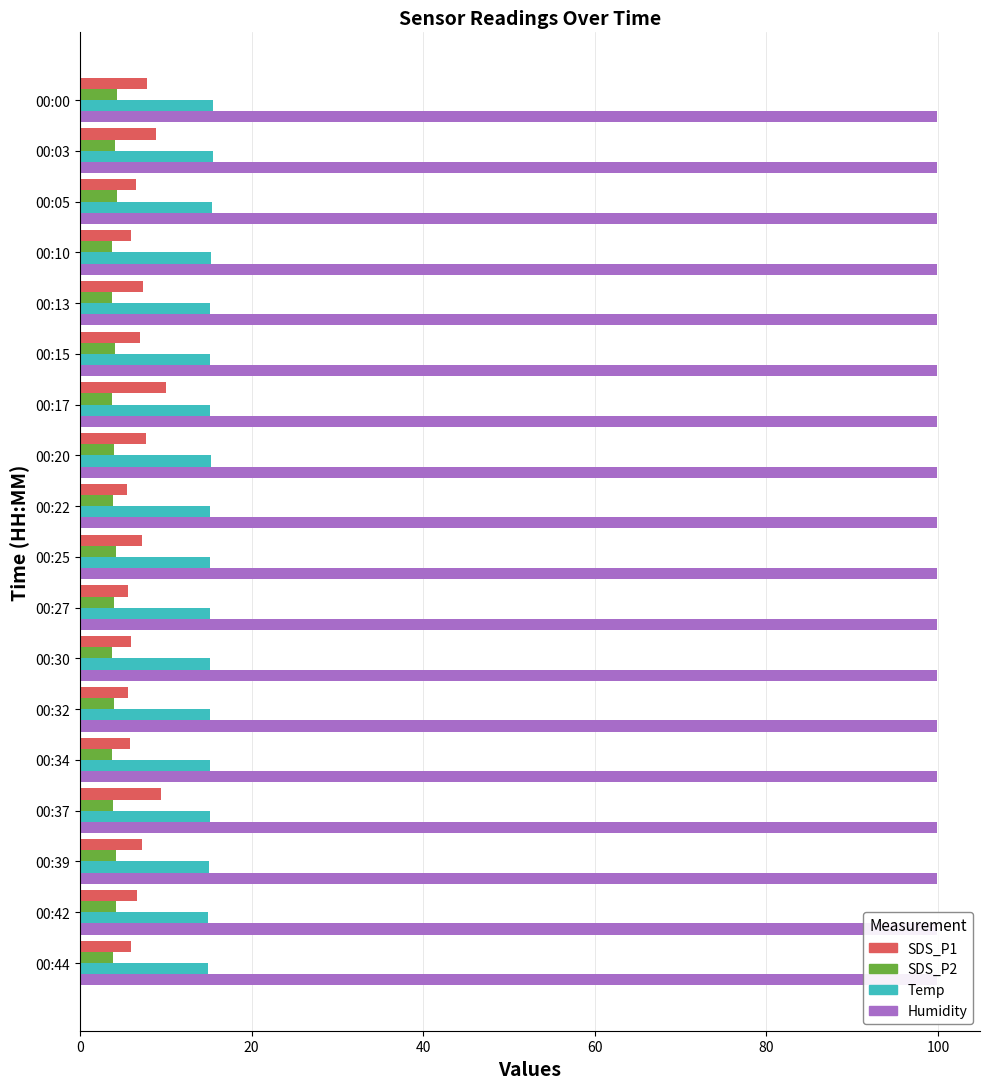

What are all the series names shown in the legend?

SDS_P1, SDS_P2, Temp, Humidity